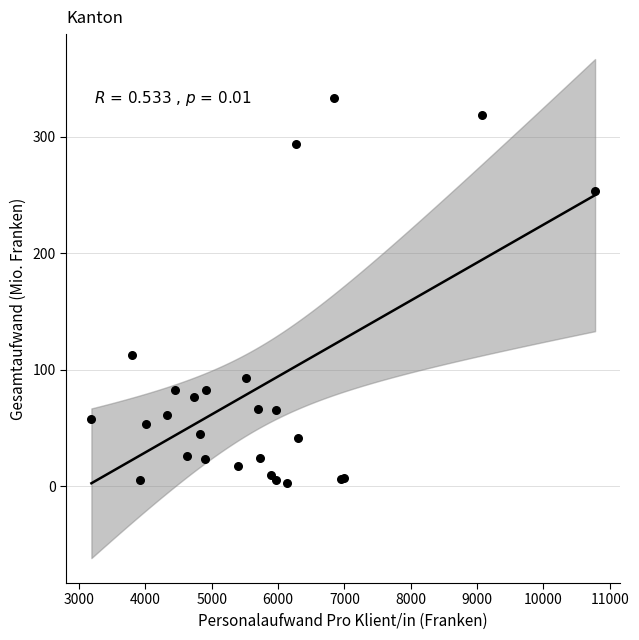

What Y value in the scatter plot is closest to 167?

112.8